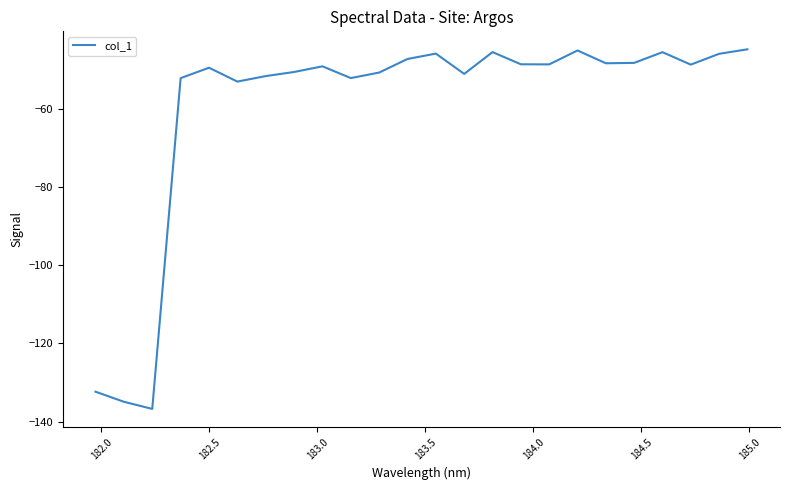

What is the greatest value displayed?

-44.7